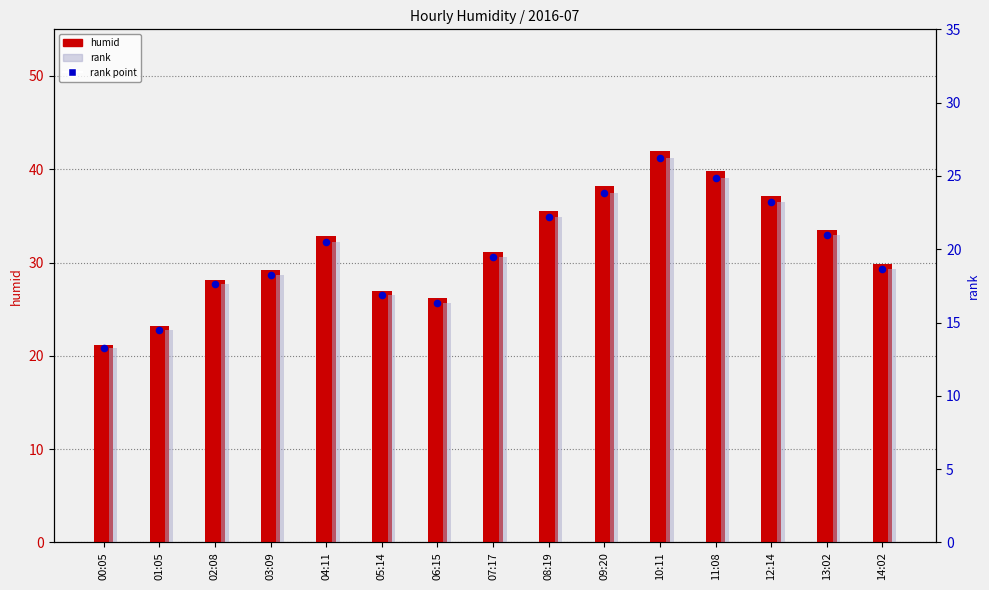

What is the total value across all series at 05:14?

60.8